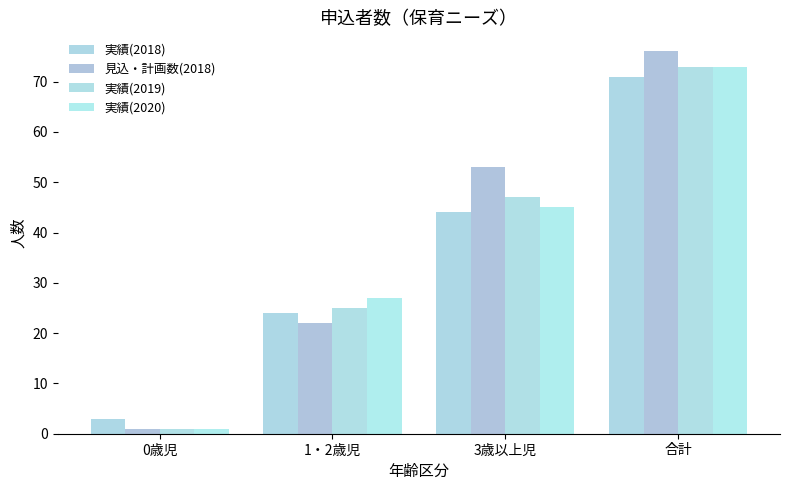

Where is 実績(2018) nearest to the value 37?

3歳以上児